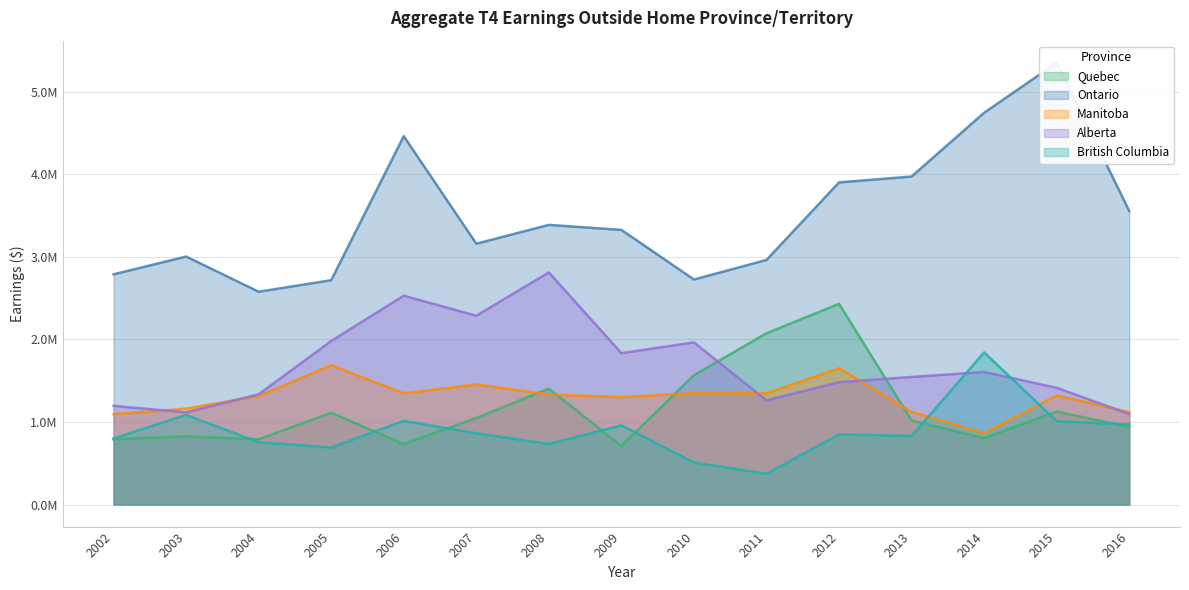

True or false: Alberta and Ontario cross at least once.

False